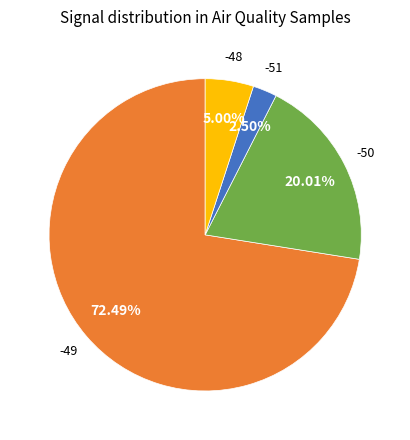

Does any single category account for the majority?

Yes